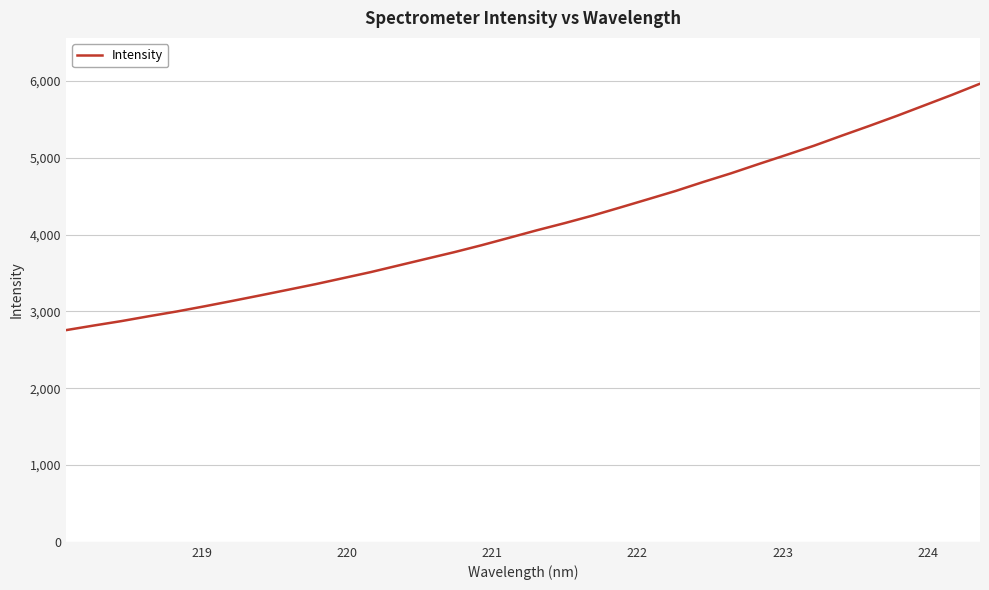

What is the greatest value displayed?

5964.9